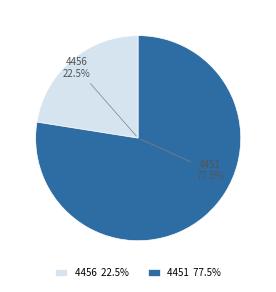

What percentage is NOT represented by 4456?

77.5%